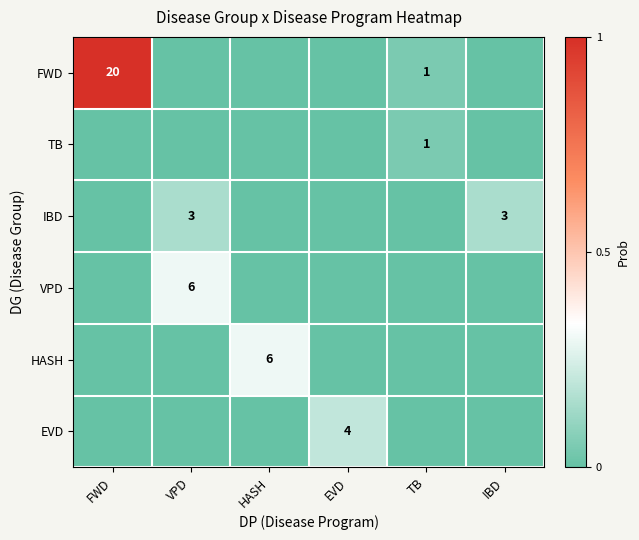

How many distinct data groups are displayed?

6